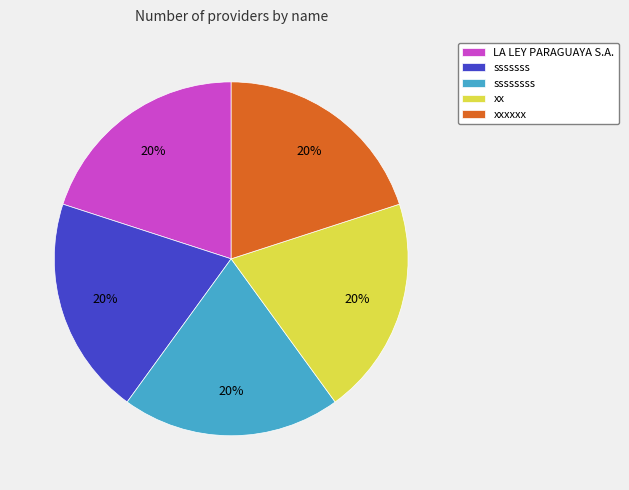

True or false: sssssss accounts for 27% of the total.

False